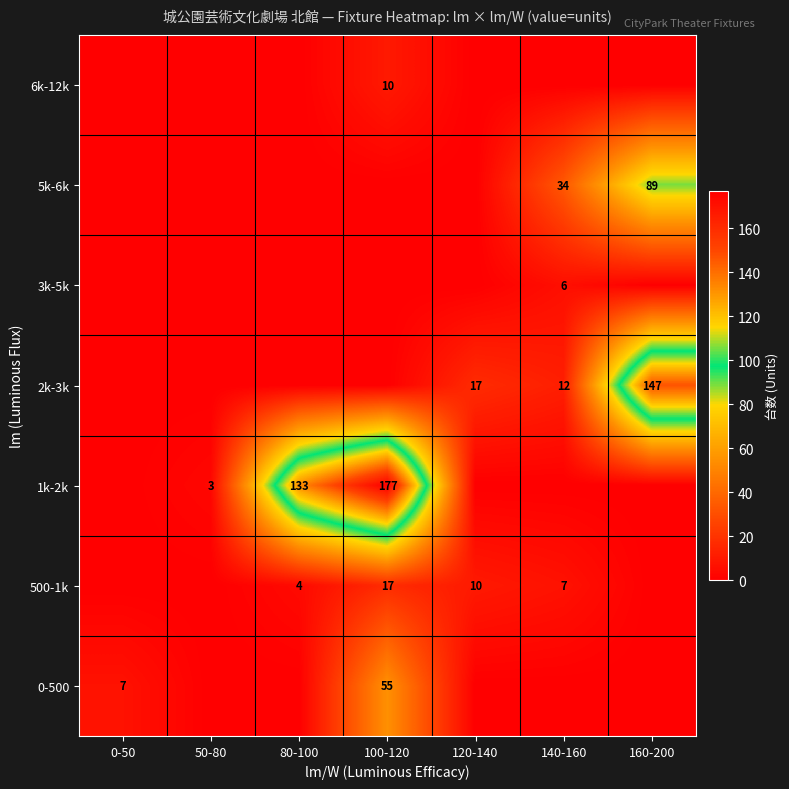

How many data points does each series have?

7